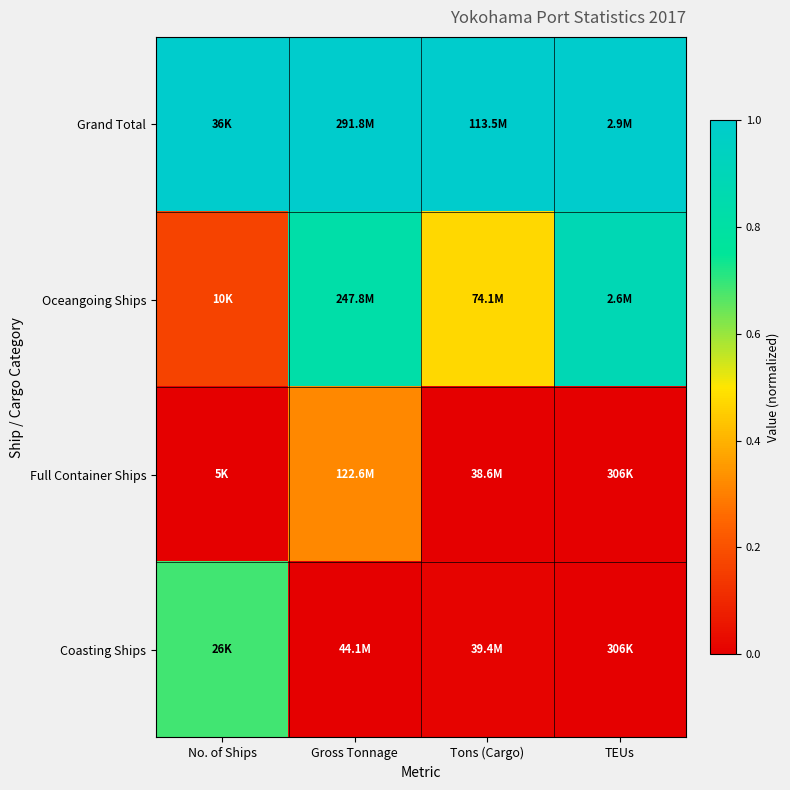

What is the difference between the highest and lowest values at Gross Tonnage?

1.0